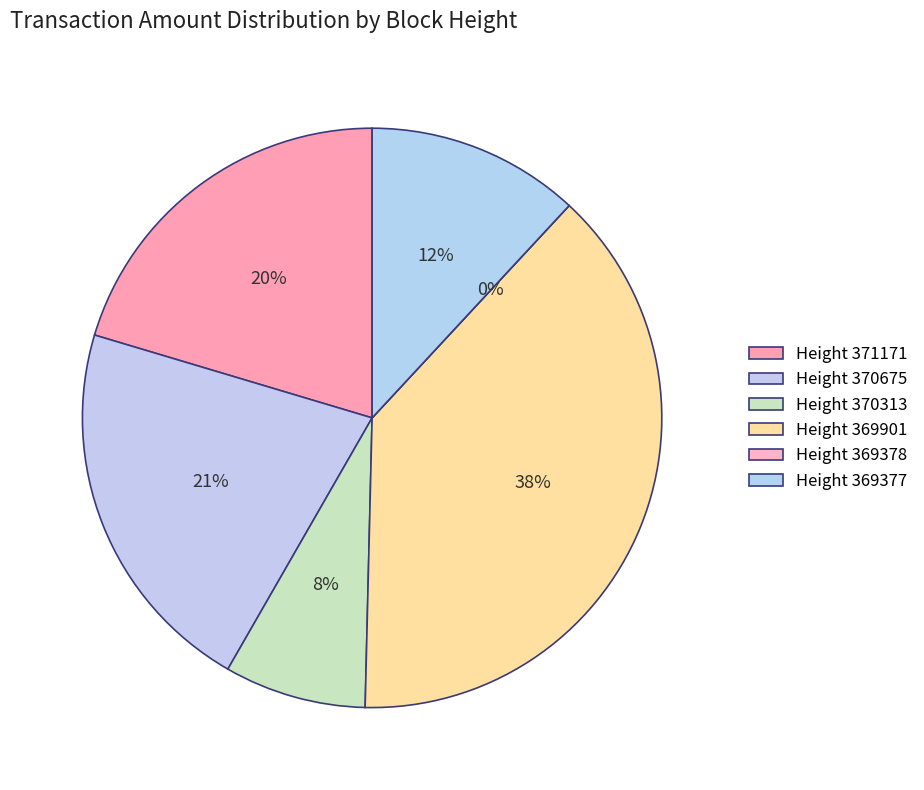

To the nearest percent, what portion does 369377 represent?

12%